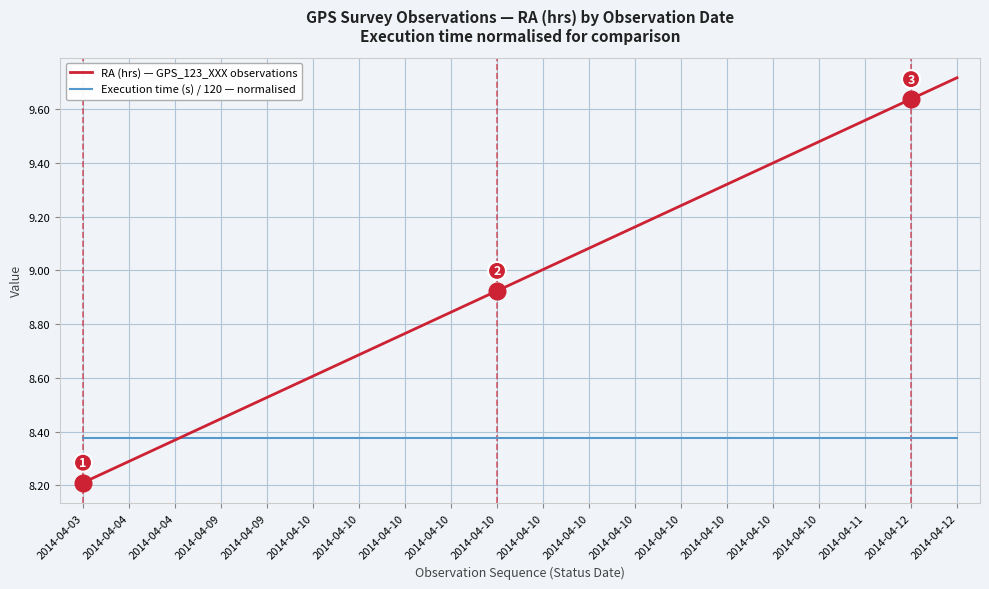

Between 2014-04-10 and 2014-04-11, which series saw the biggest shift?

RA (hrs) — GPS_123_XXX observations